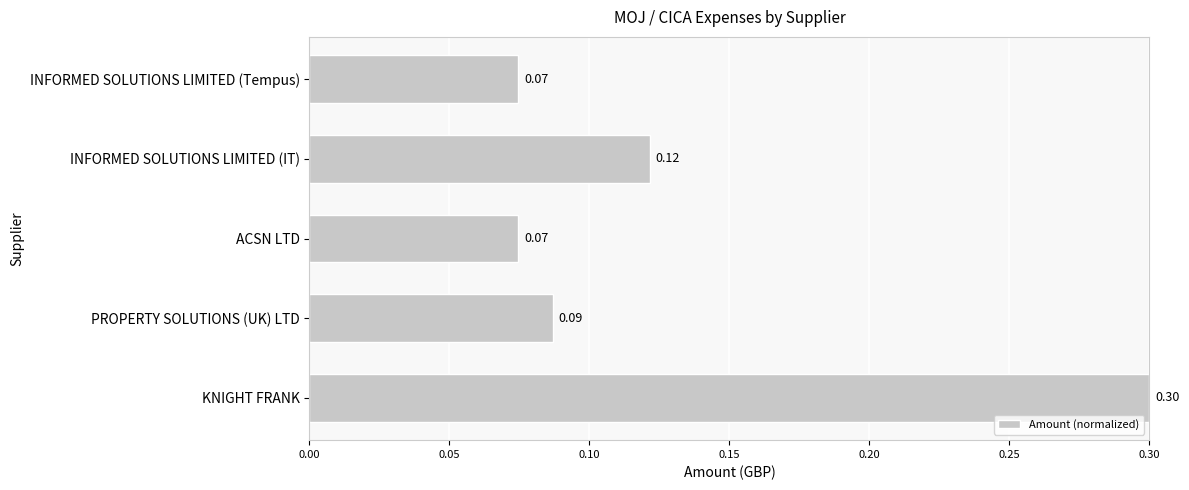

What is the difference between the maximum and minimum values?

0.2